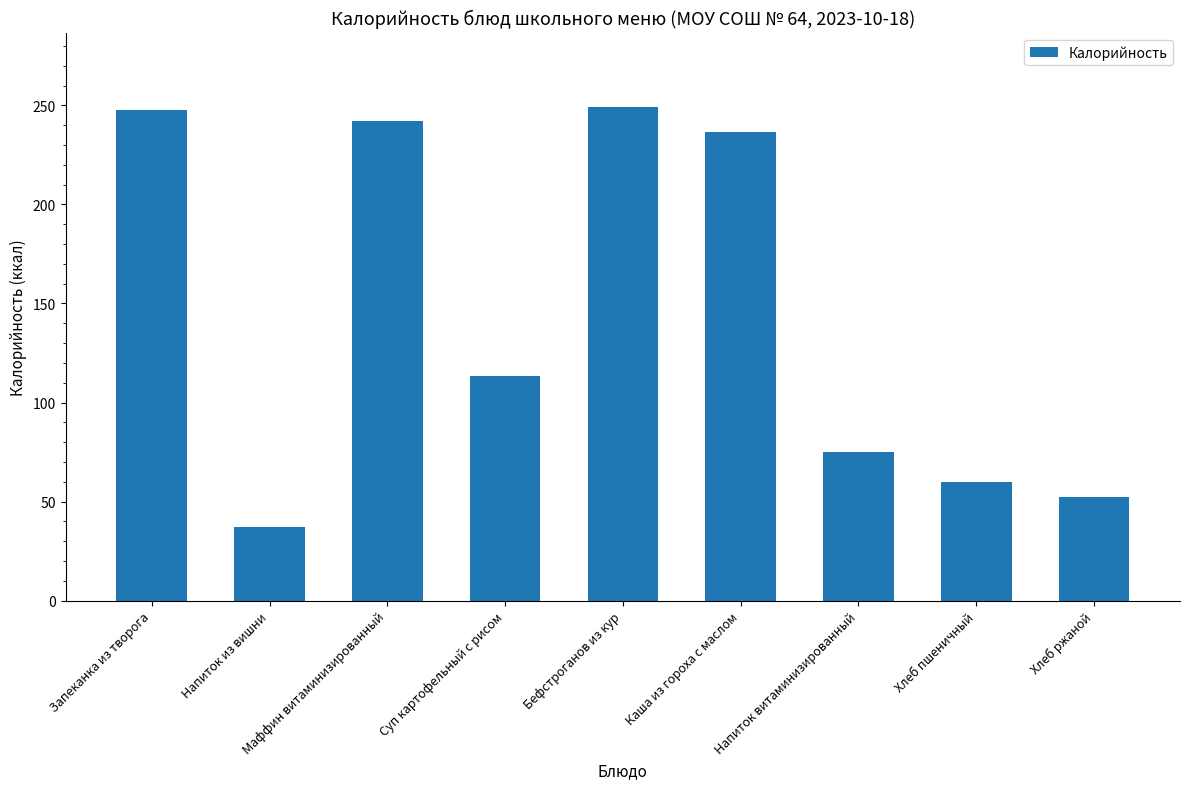

Which label corresponds to the smallest value in the chart?

Напиток из вишни